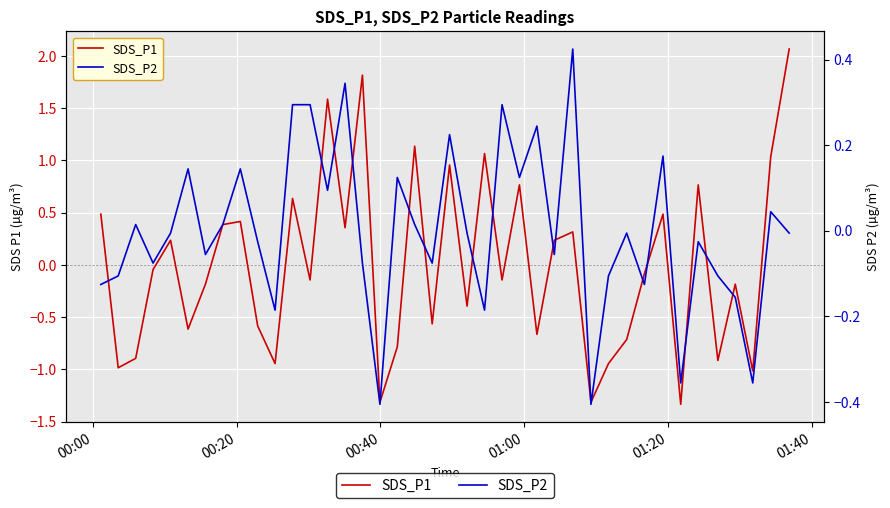

Count the number of data series in this chart.

2